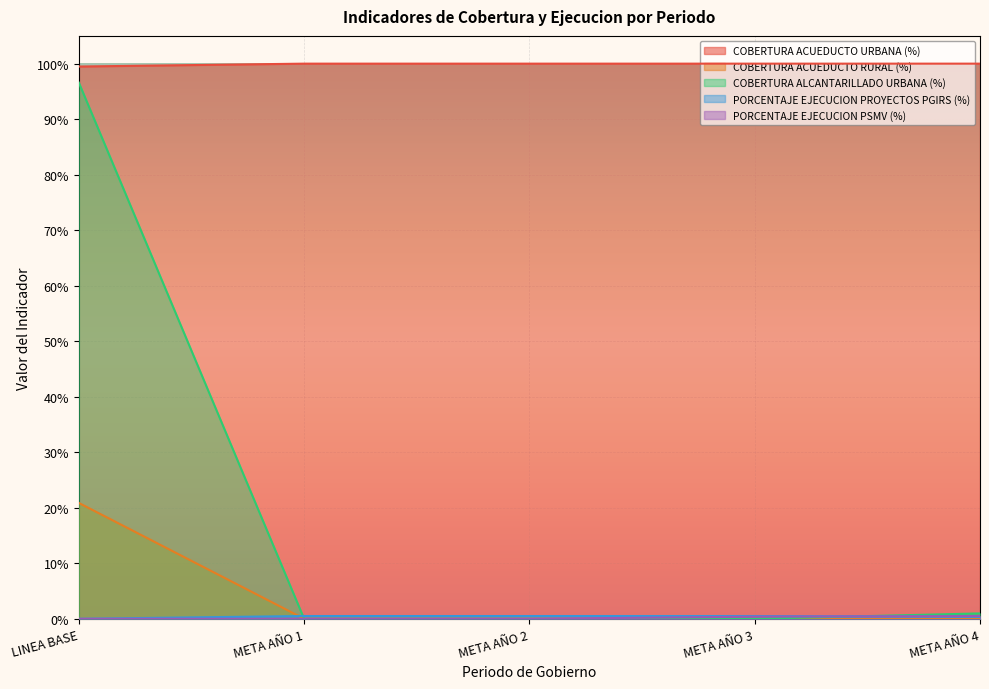

Which series has the widest spread of values?

COBERTURA ALCANTARILLADO URBANA (%)